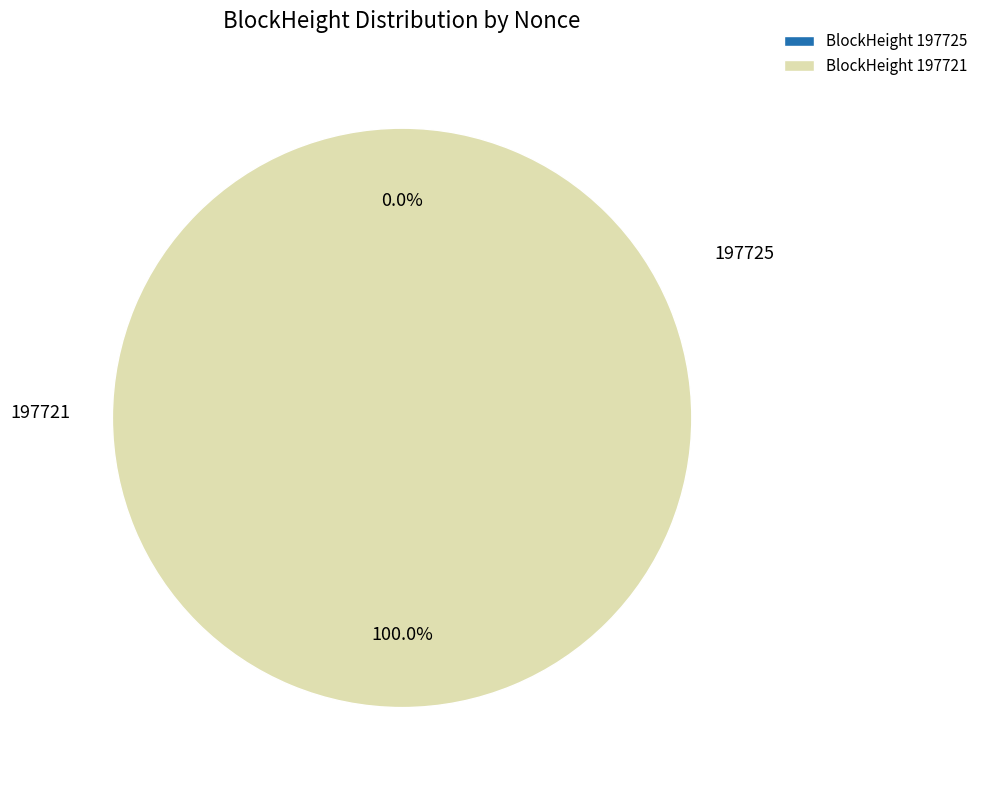

Is there a majority slice in this chart?

Yes